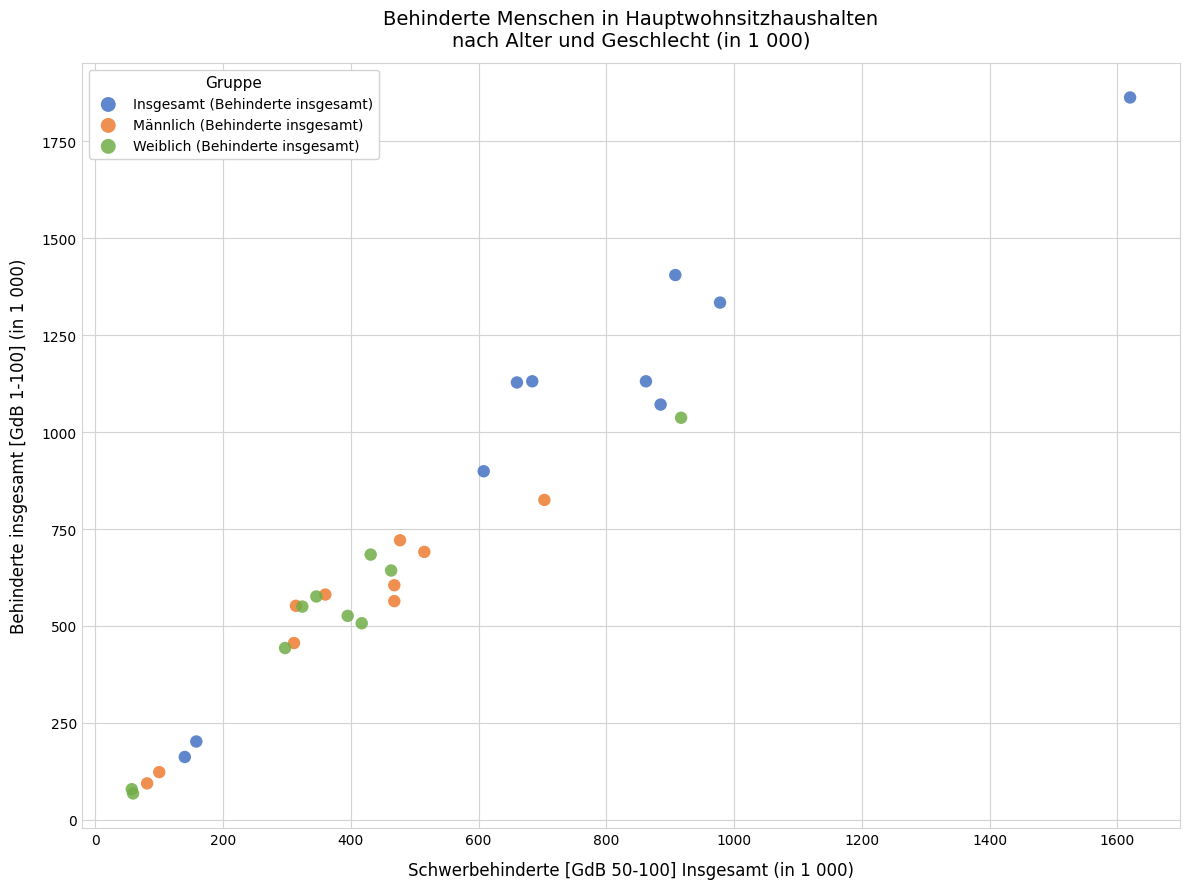

What are all the series names shown in the legend?

Insgesamt (Behinderte insgesamt), Männlich (Behinderte insgesamt), Weiblich (Behinderte insgesamt)